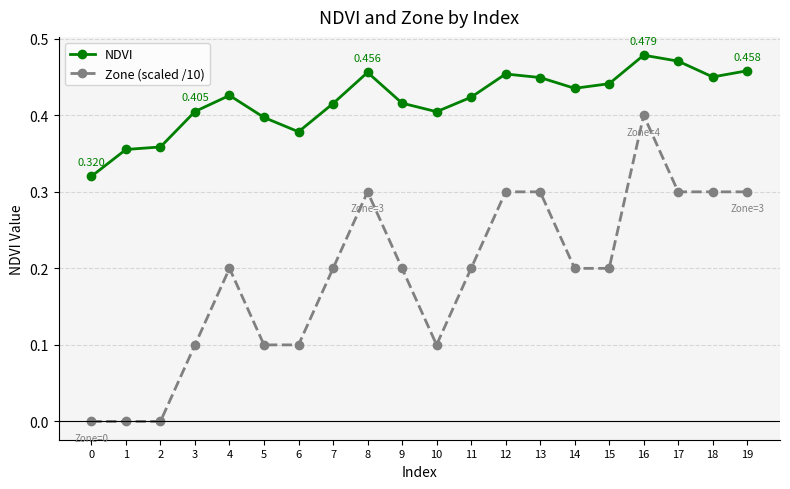

True or false: NDVI and Zone (scaled /10) cross at least once.

False